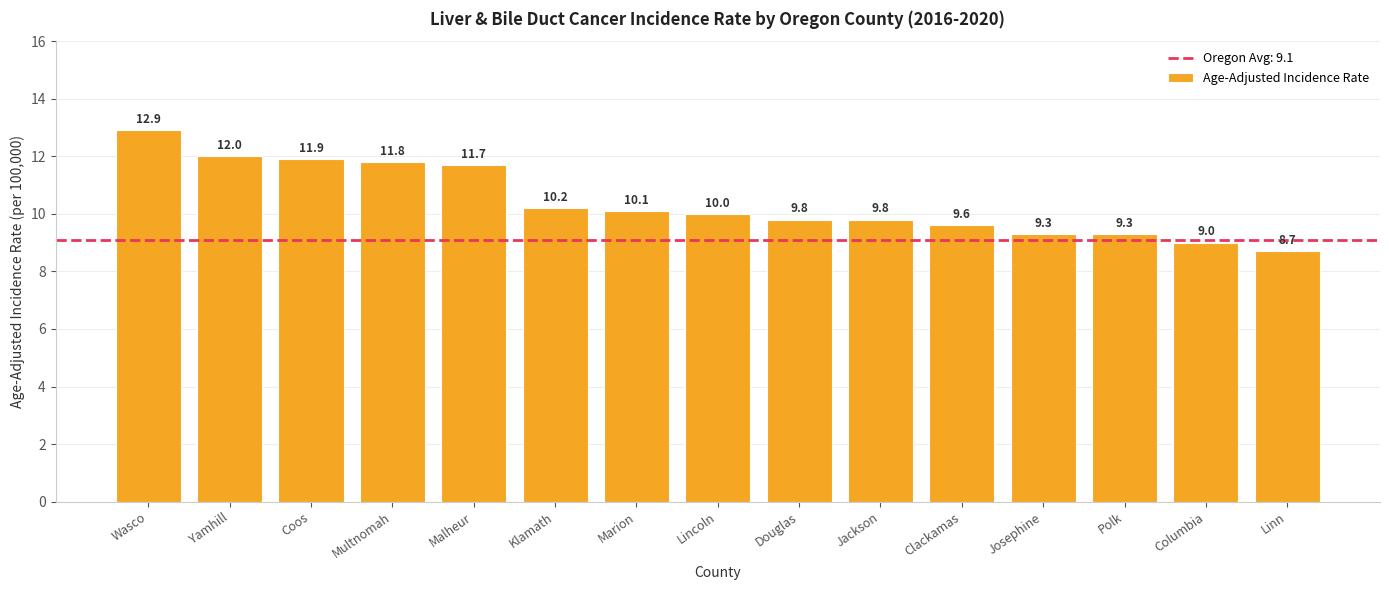

Count the number of data series in this chart.

1